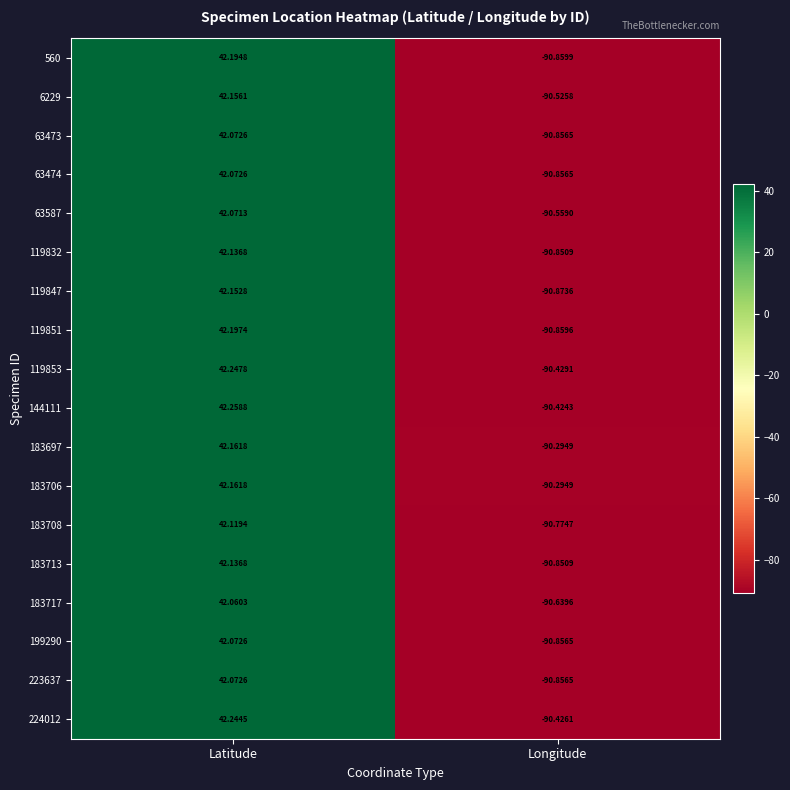

At which category is the sum across all series the highest?

Latitude